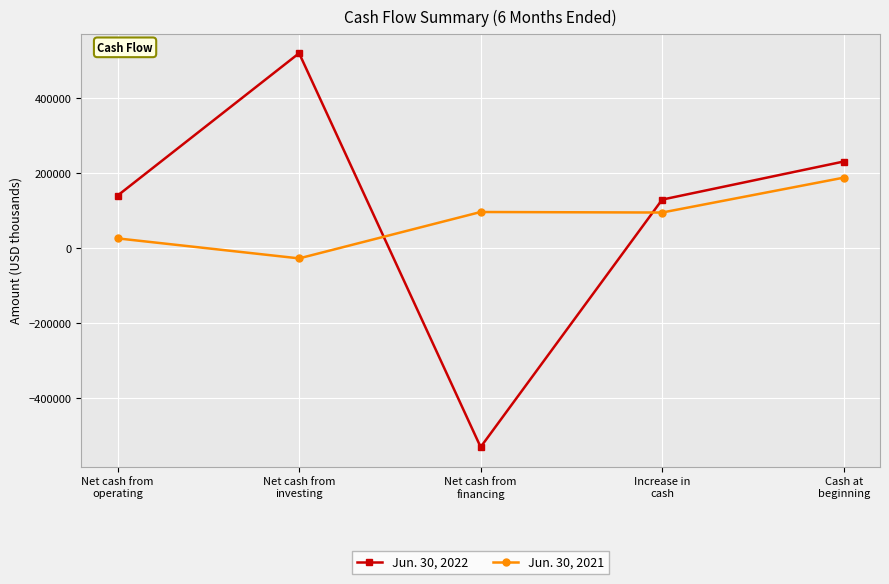

How many lines are shown in the chart?

2